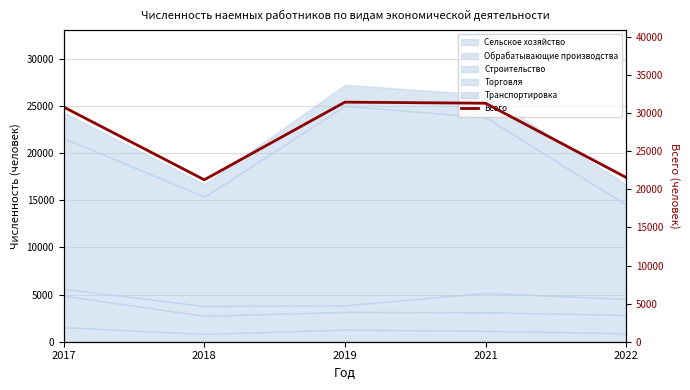

What is the average value?

27261